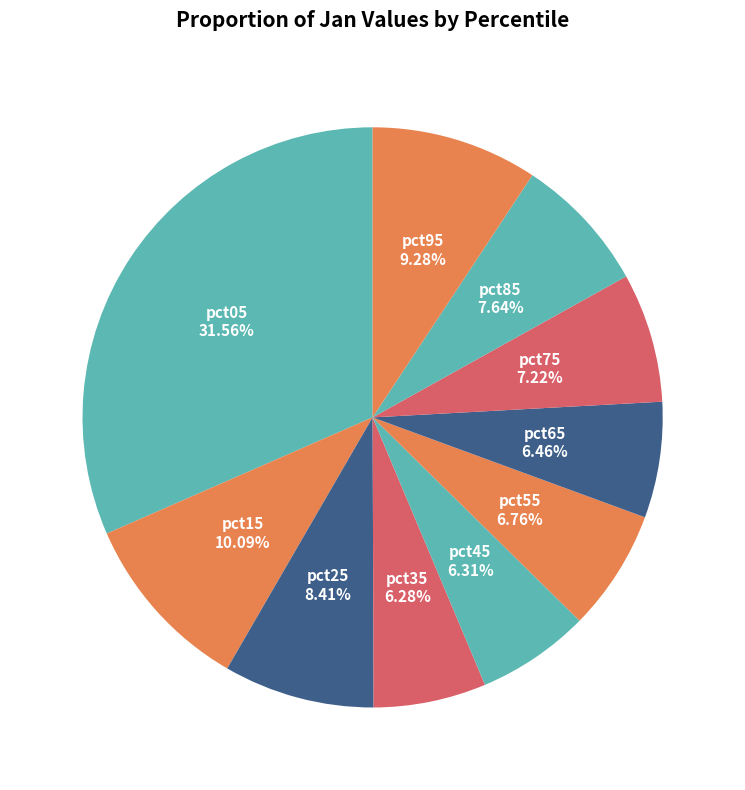

To the nearest percent, what is the combined percentage of pct45 and pct35?

13%